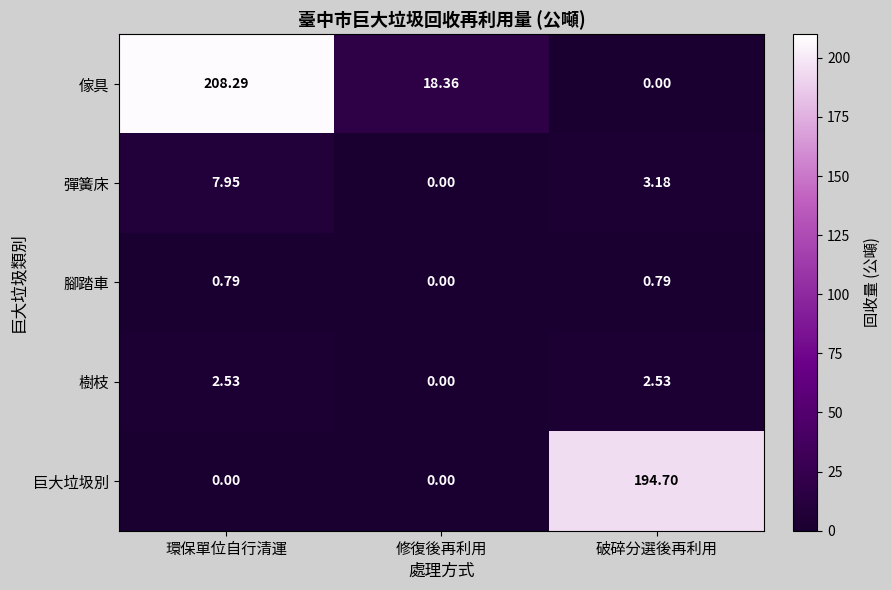

What is the greatest value displayed?

208.3